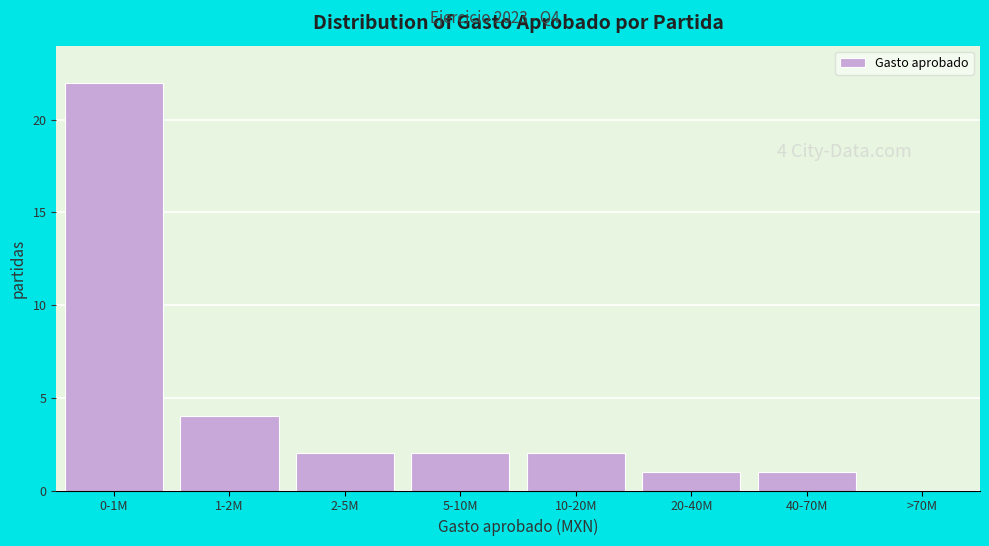

Reading right to left, list all the values displayed in this chart.

>70M=0	40-70M=1	20-40M=1	10-20M=2	5-10M=2	2-5M=2	1-2M=4	0-1M=22